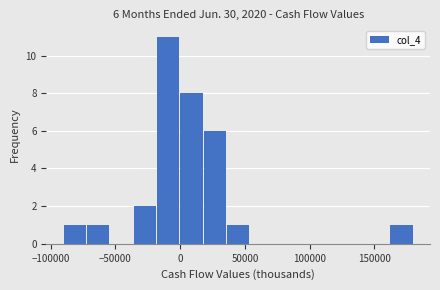

Around what value on the x-axis is the tallest bar? Give the approximate position of its centre, as read against the axis.

-10000